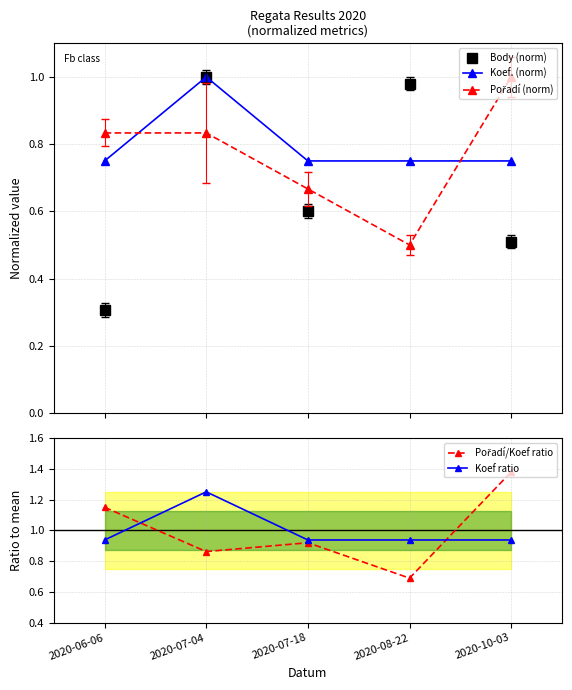

Which series has the largest range (max minus min)?

Body (norm)